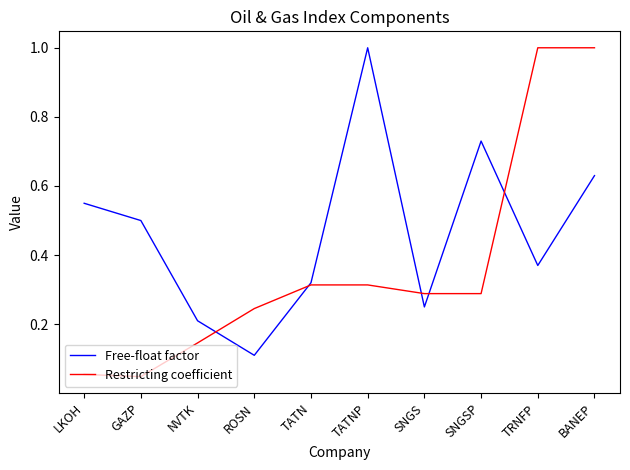

Rank the series by their average value, from highest to lowest.

Free-float factor, Restricting coefficient